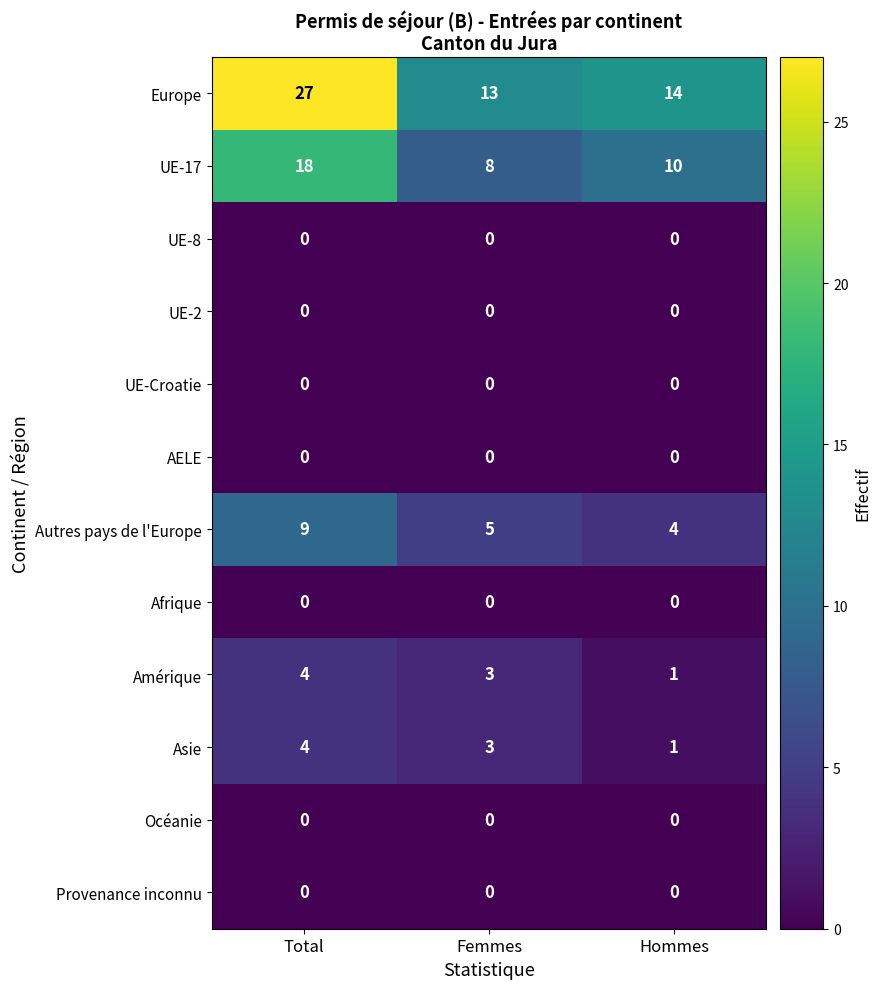

At which category is the sum across all series the highest?

Total